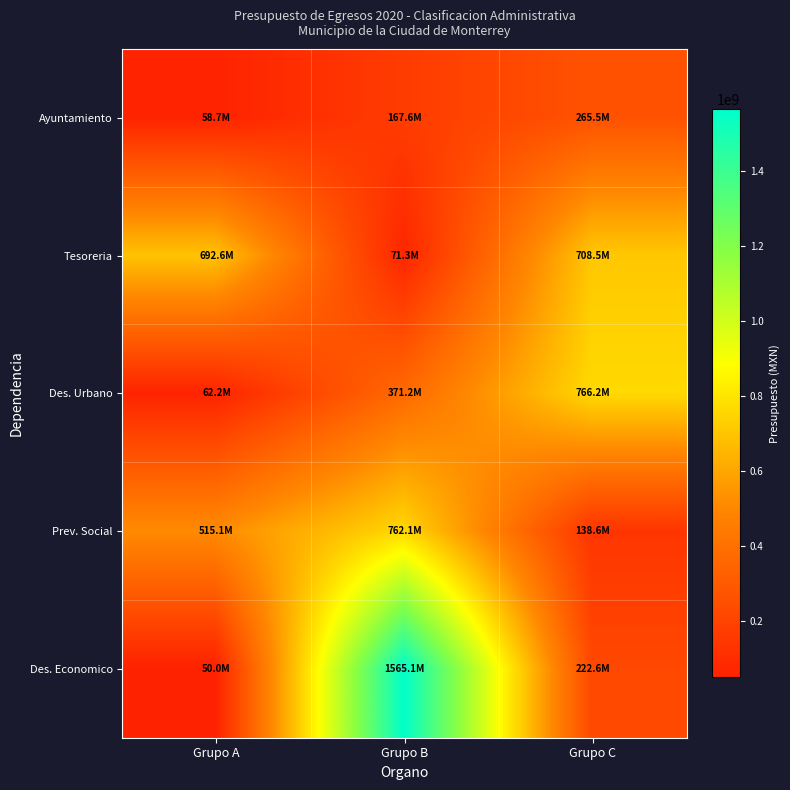

At how many categories does at least one series exceed 244223097?

3